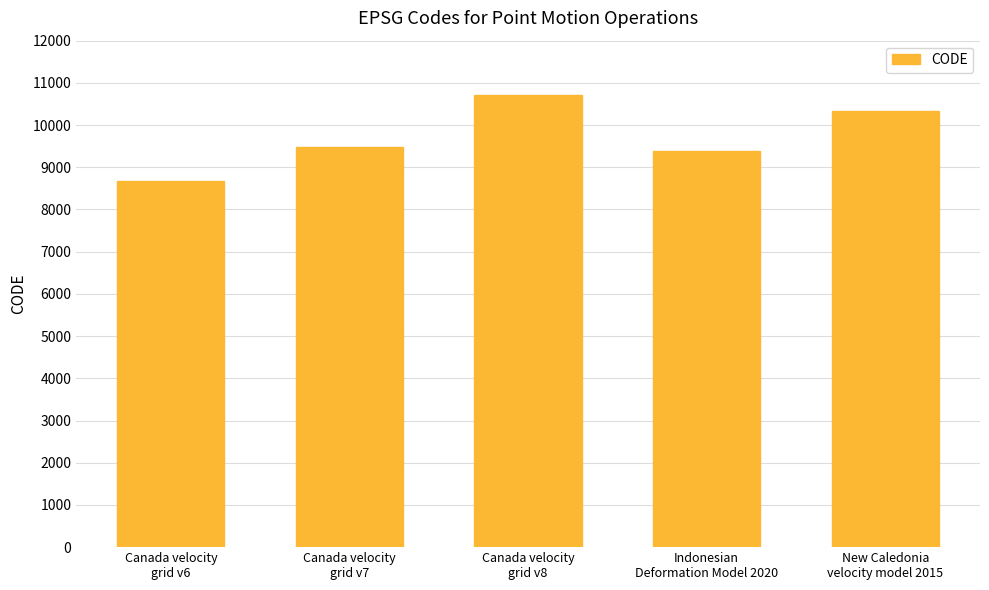

What is the difference between the second highest and minimum values?

1647